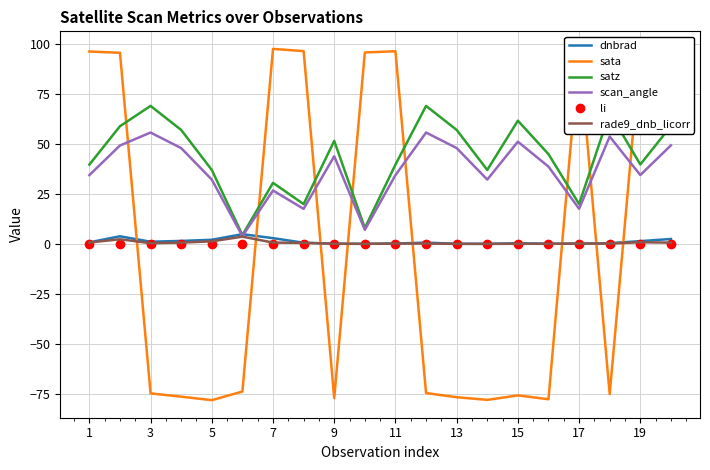

What is the smallest value displayed?

-78.2